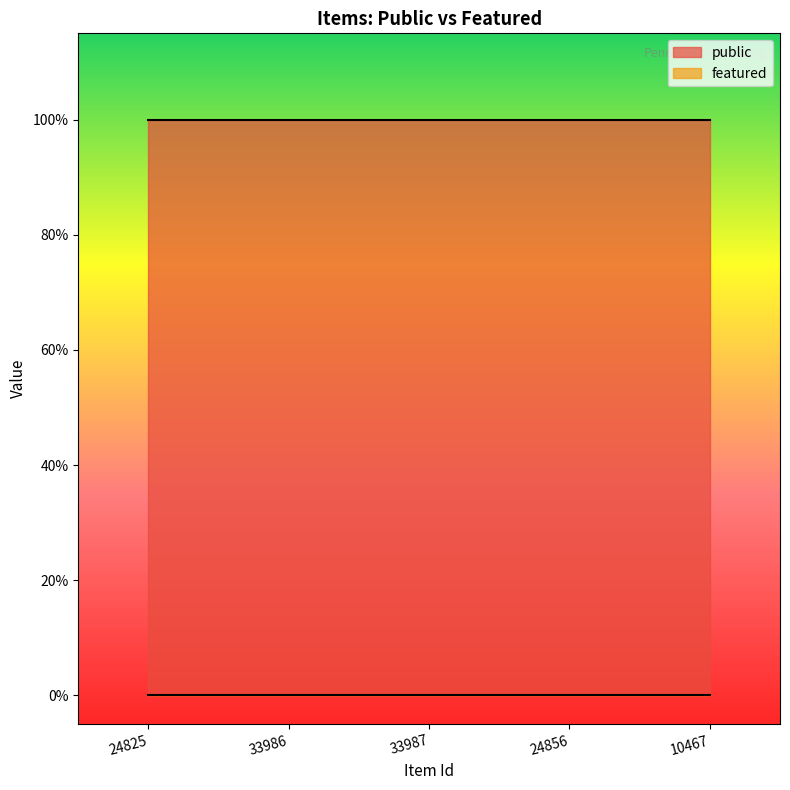

True or false: featured has more than 1 interior local peaks.

False